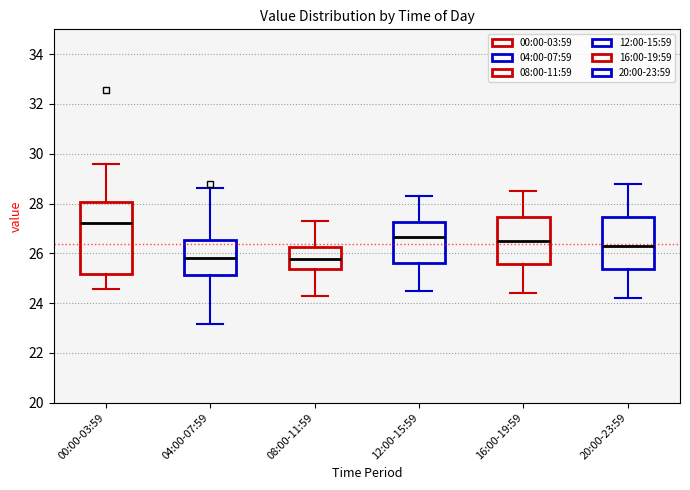

Where does the median line of the box for 12:00-15:59 sit on the y-axis? The values are not printed on the chart, so give them approximately, as read against the axis.

26.6